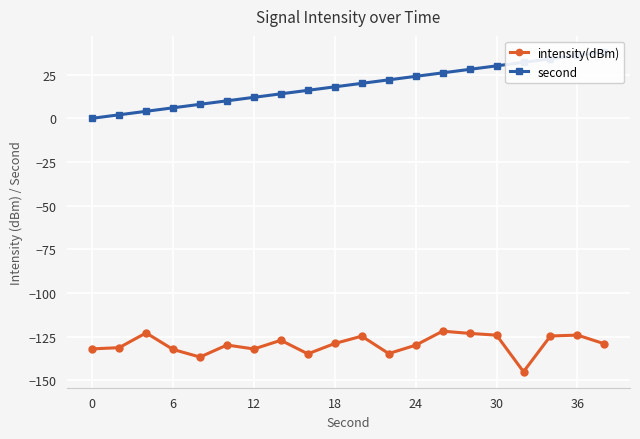

Rank the series by their maximum value, from lowest to highest.

intensity(dBm), second